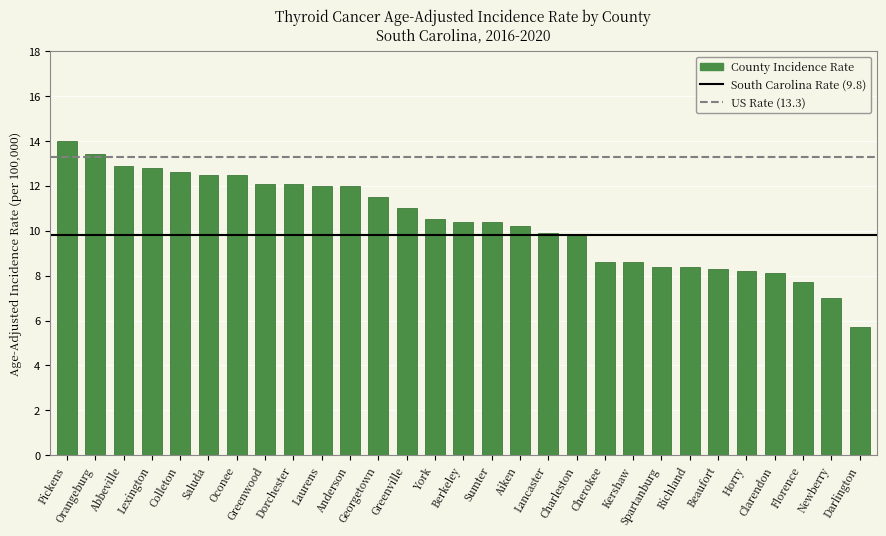

Does the chart contain stacked bars?

No